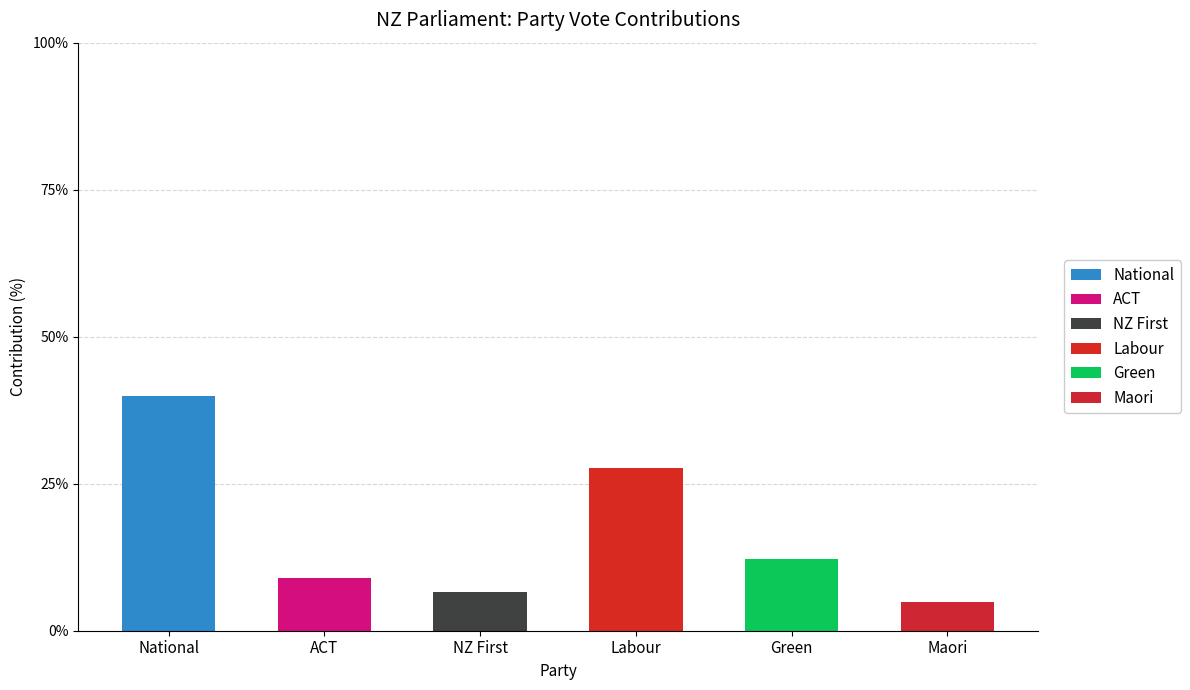

What is the label of the 5th bar from the left?

Green